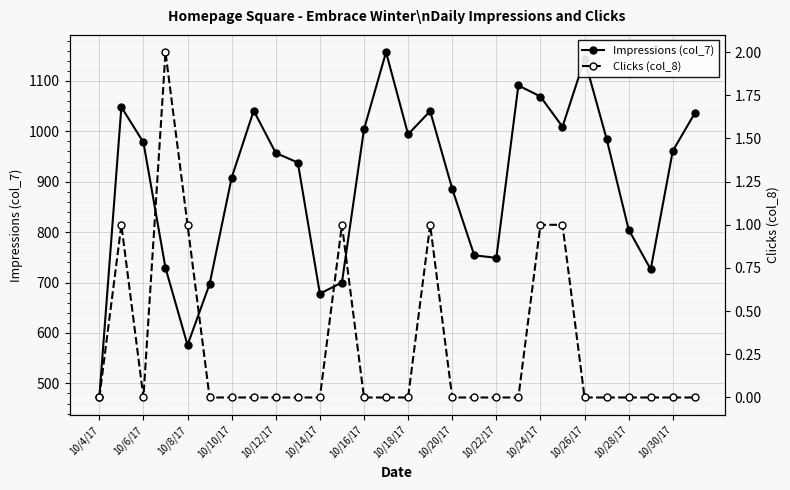

At which category does the chart reach its minimum across all series?

10/4/17